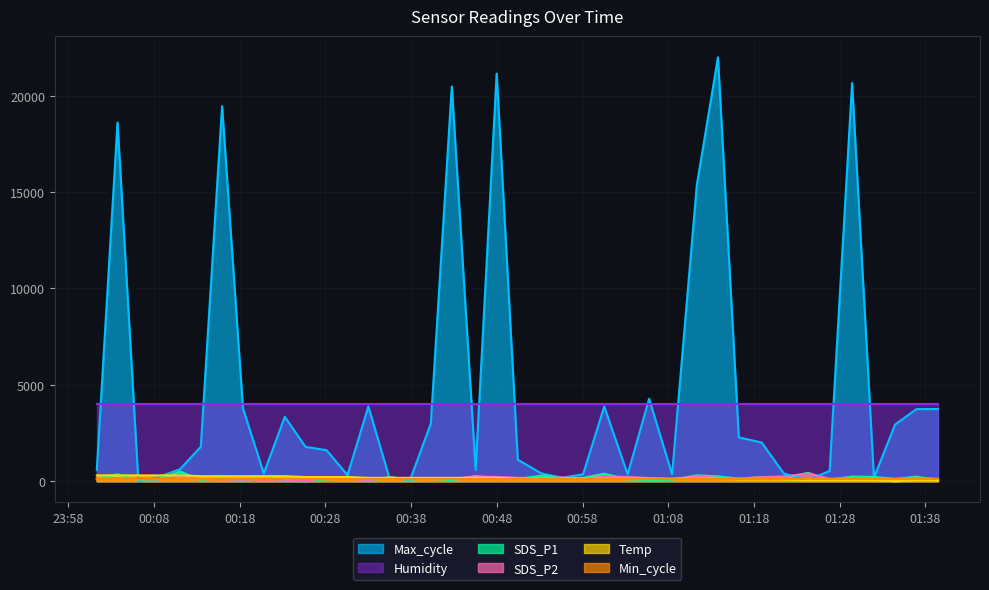

At which category does Max_cycle reach its first local peak?

2023/06/20 00:03:45